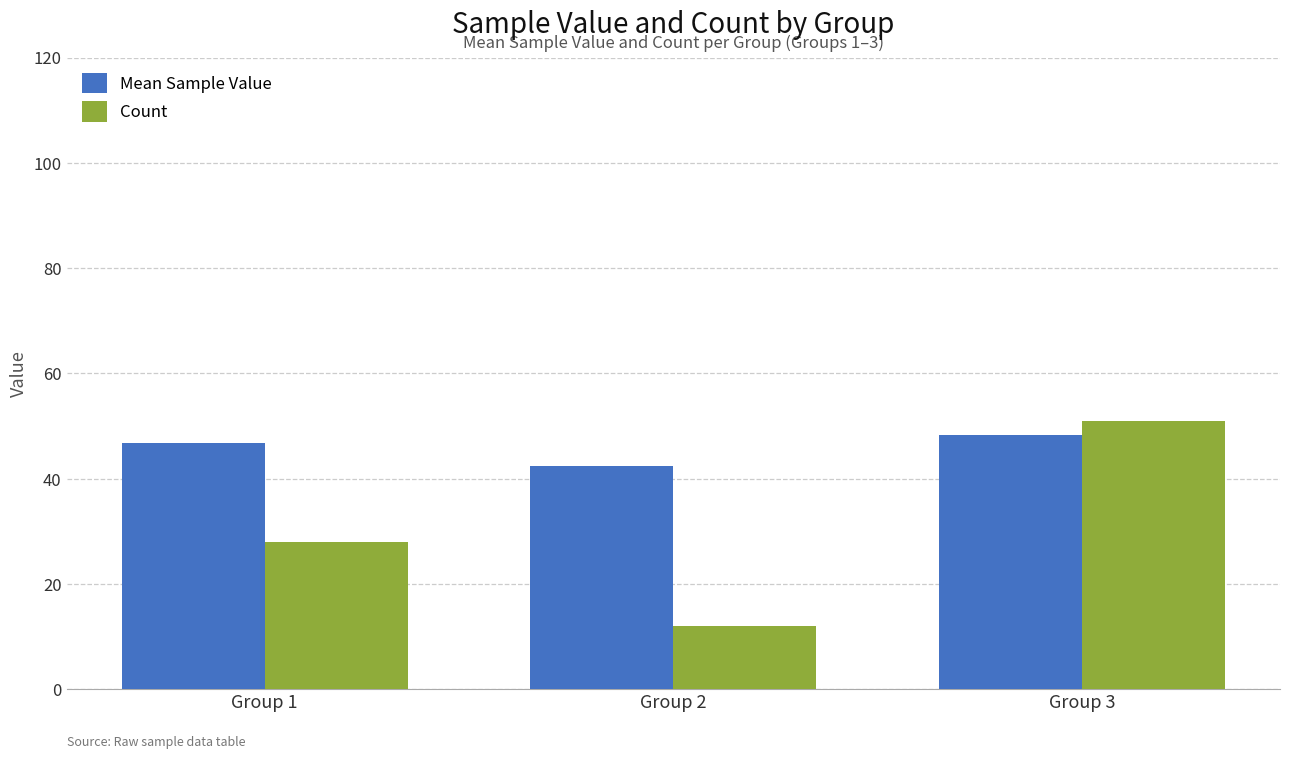

What is the sum of all Count values?

91.0